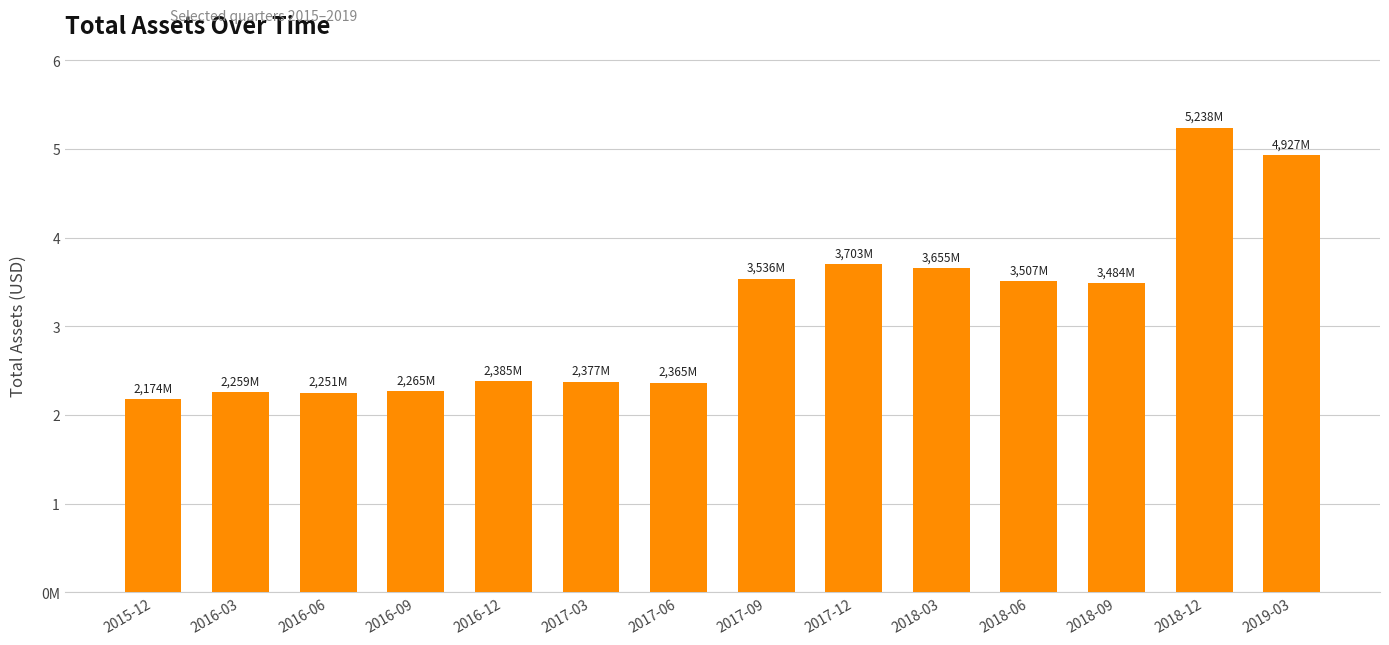

Reading left to right, extract all data points from this chart.

2174536000	2259395000	2251210000	2265070000	2385066000	2377050000	2365109000	3536967000	3703565000	3655624000	3507769000	3484425000	5238583000	4927198000